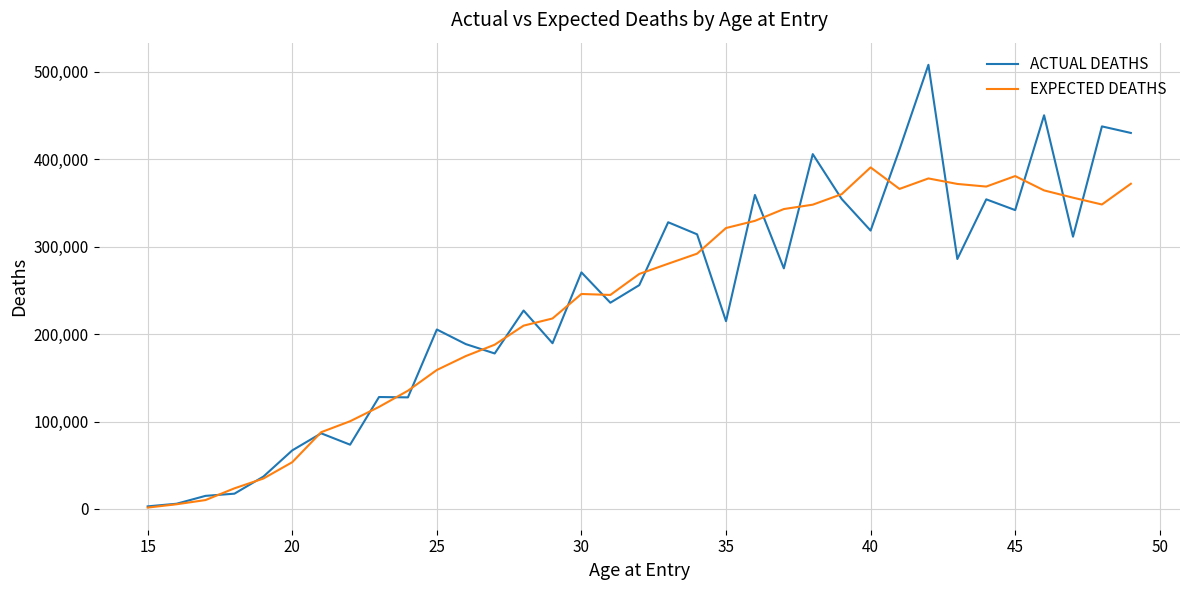

Which series has the largest total across all categories?

ACTUAL DEATHS